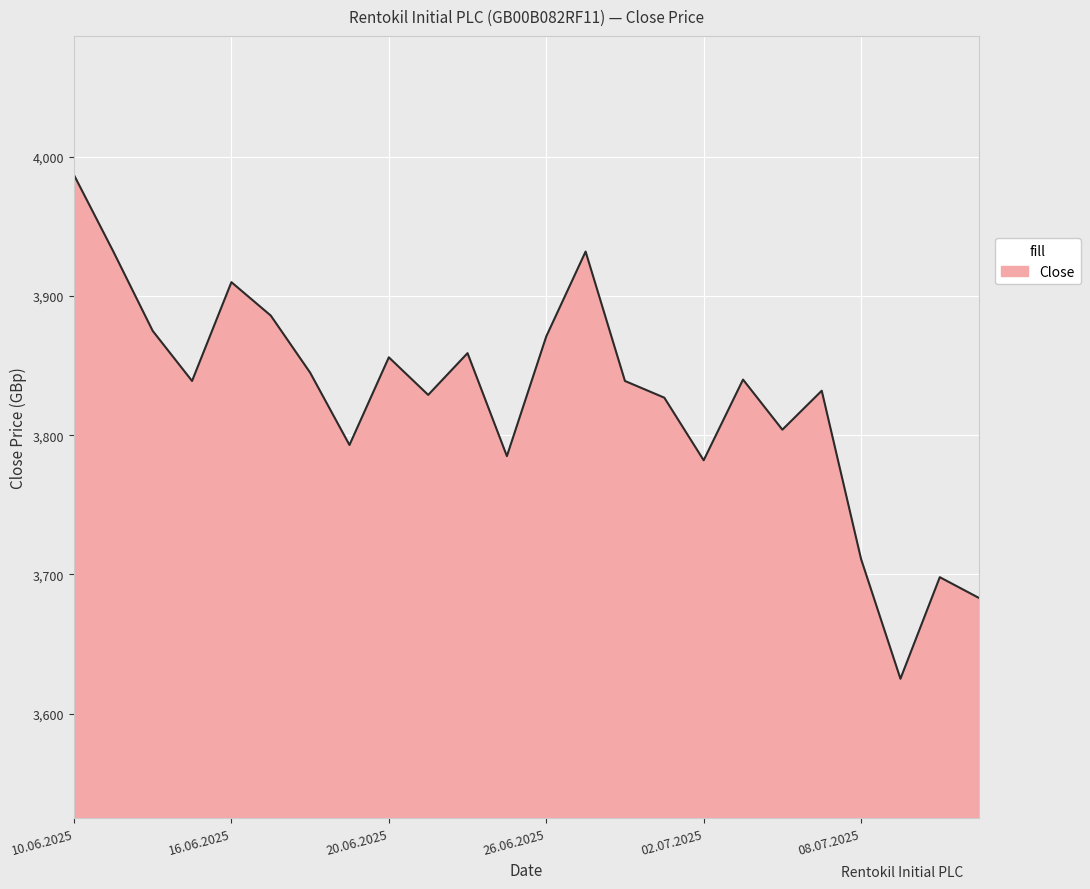

What is the average value?

3827